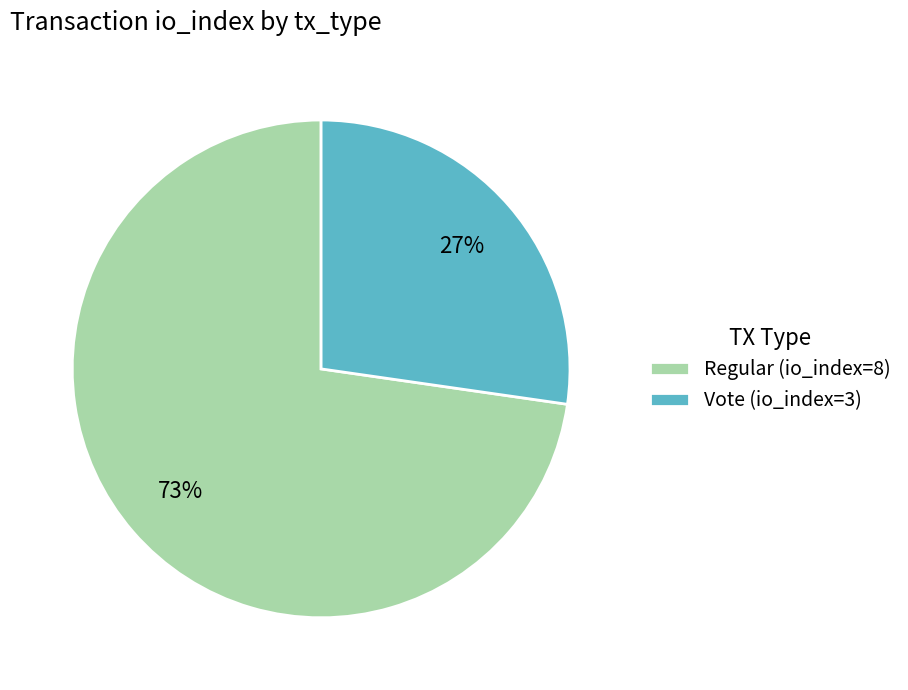

Which slice is the smallest?

Vote (io_index=3)